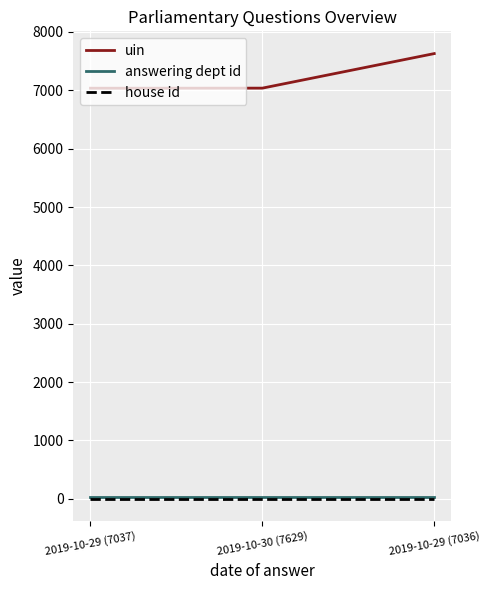

Is it true that house id equals 1 at 2019-10-29 (7036)?

True